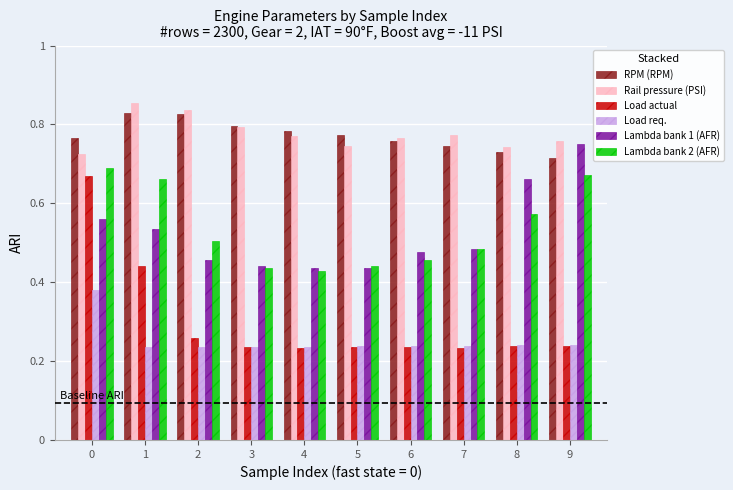

What is the sum of all Load req. values?

2.5